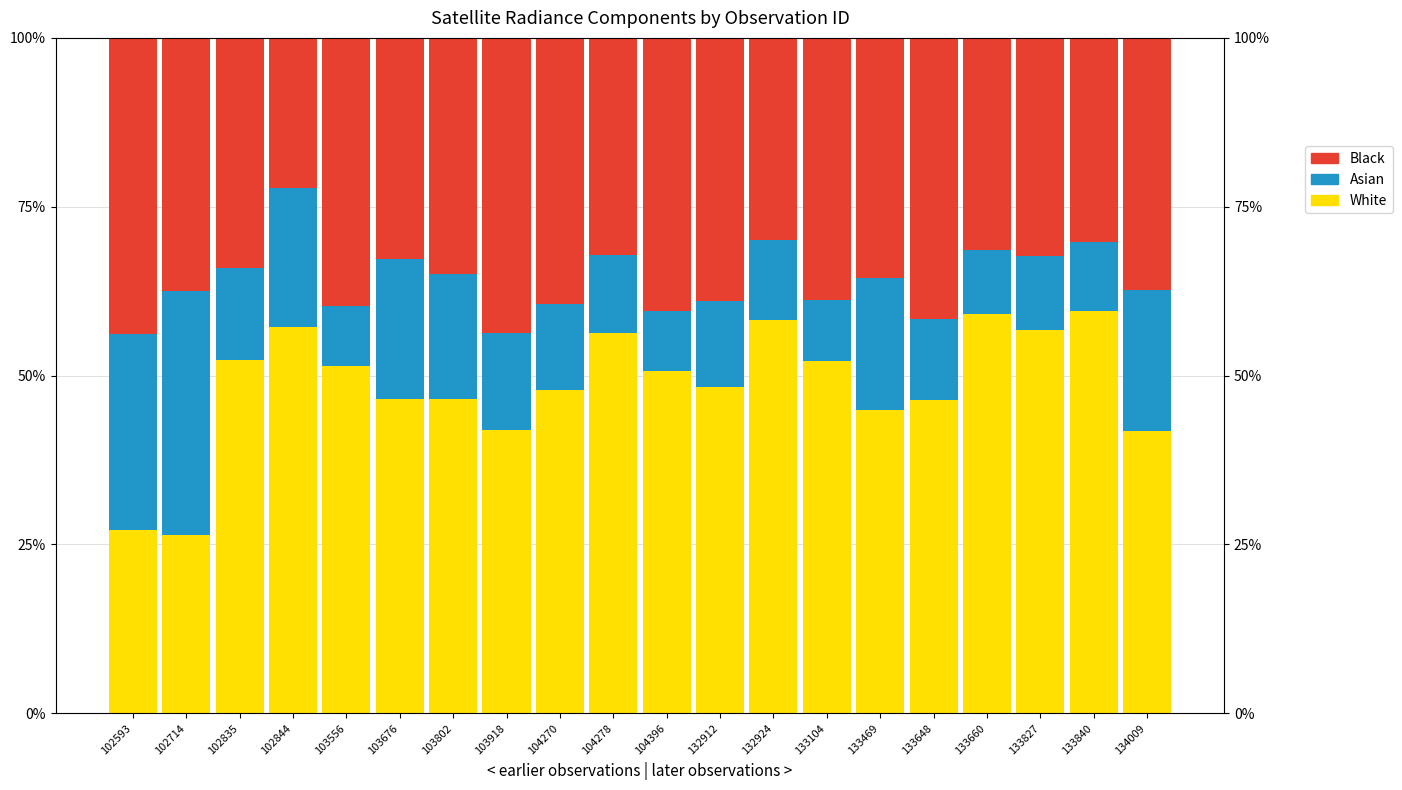

Is the value of Black at 133469 greater than the value of Asian at 103918?

Yes